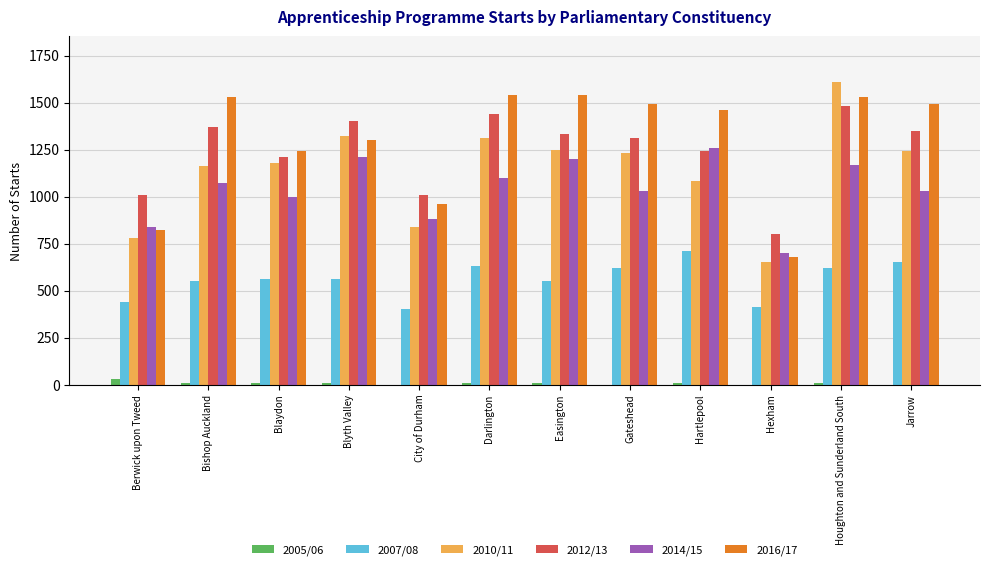

The value of 2014/15 at Blaydon is 1511. True or false?

False